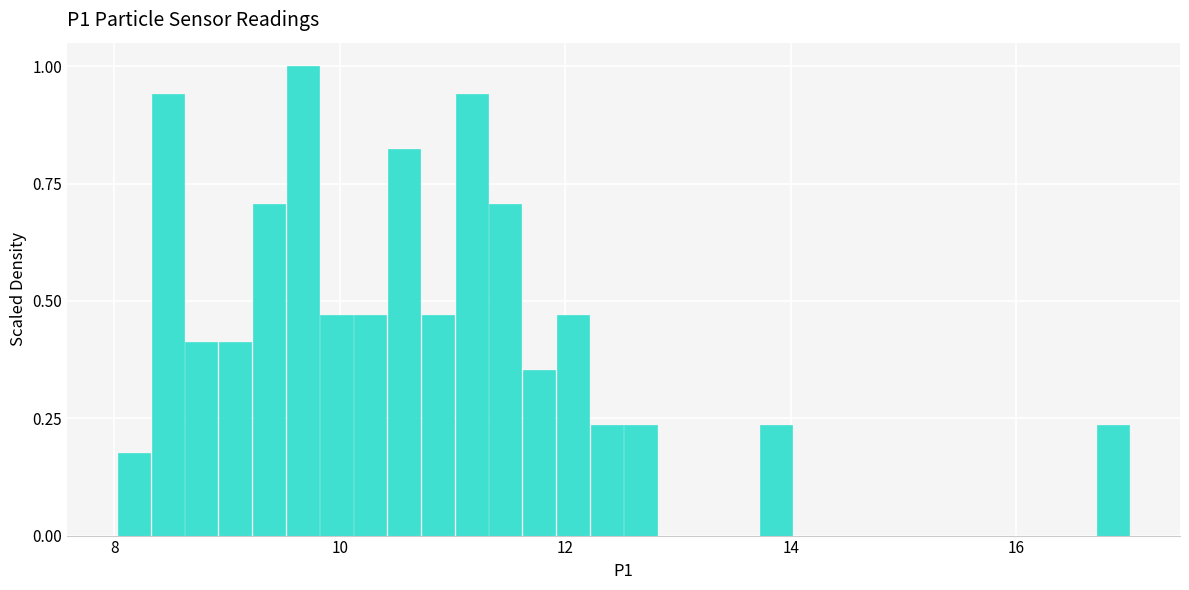

Around what value on the x-axis is the tallest bar? Give the approximate position of its centre, as read against the axis.

9.6